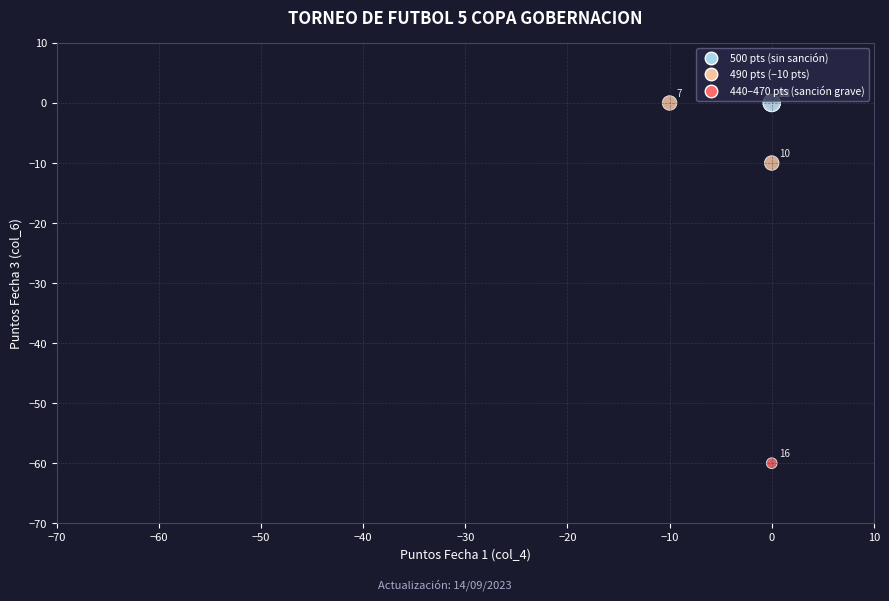

What Y value in the scatter plot is closest to -30?

-10